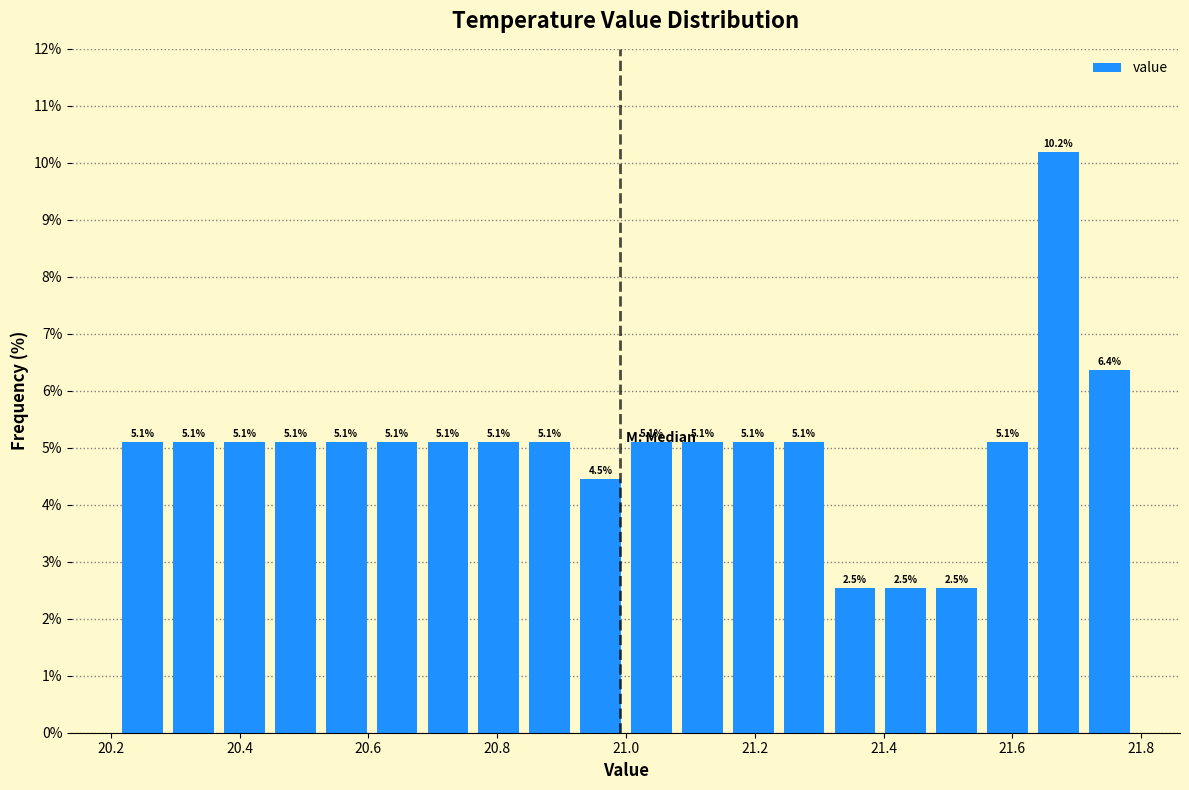

Read against the x-axis, roughly where is the centre of the tallest bar?

21.68